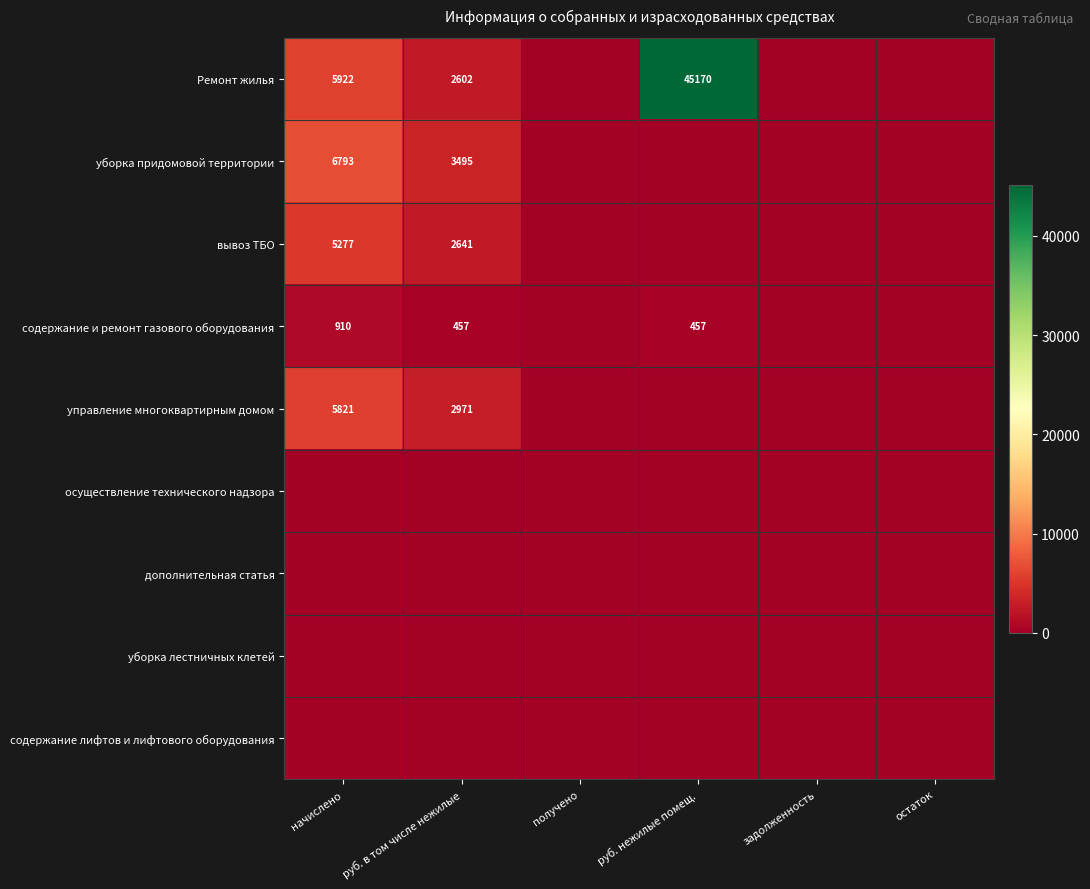

The value of уборка придомовой территории at начислено is 6793. True or false?

True